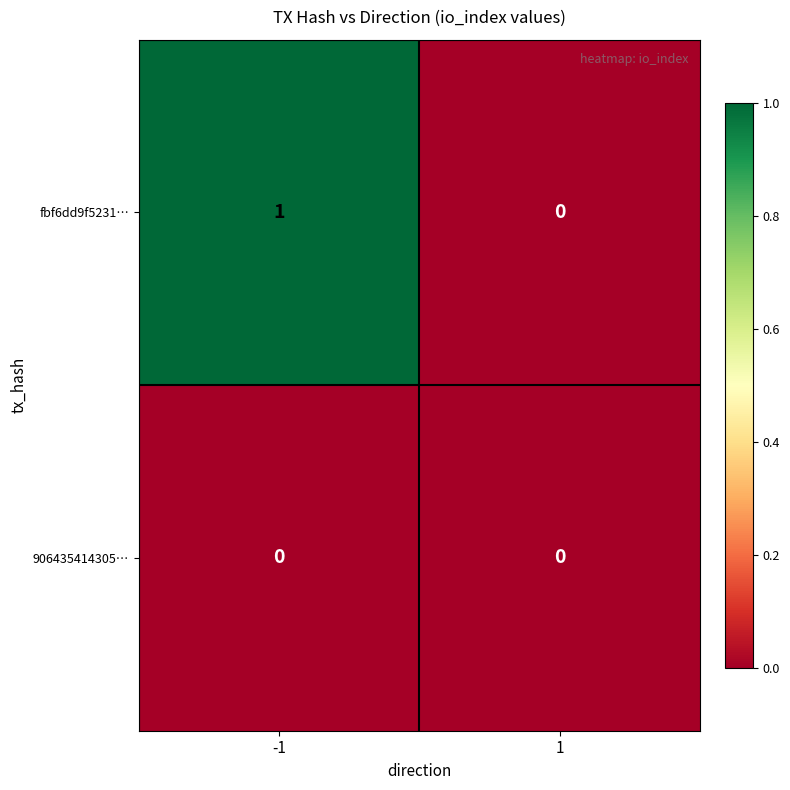

Reading left to right, list all the values displayed in this chart.

fbf6dd9f5231…: -1=1	1=0
906435414305…: -1=0	1=0